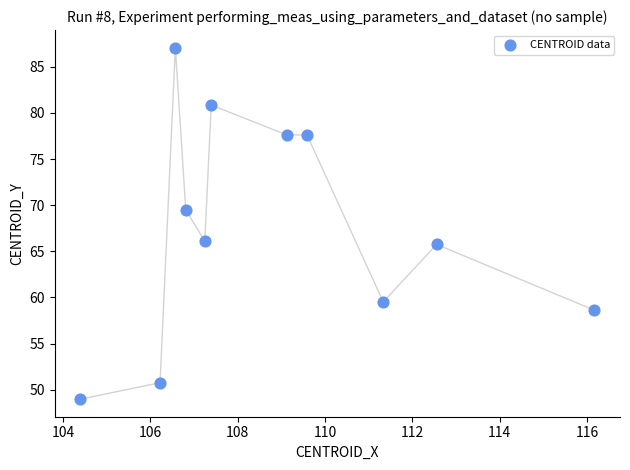

What is the range of Y values (max minus min)?

38.1